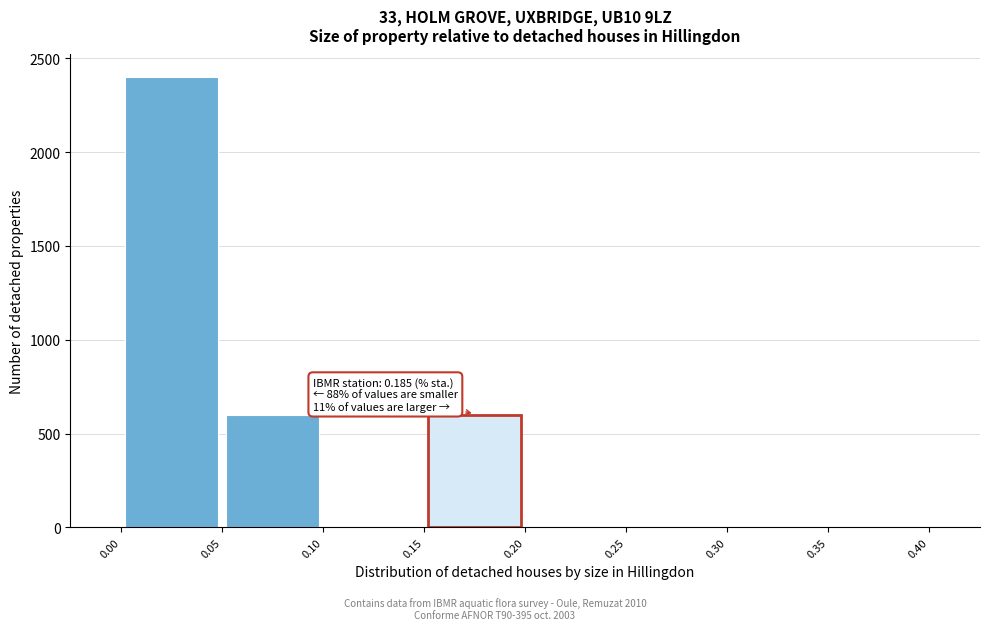

Which range on the x-axis has the tallest bar?

0.00 to 0.05